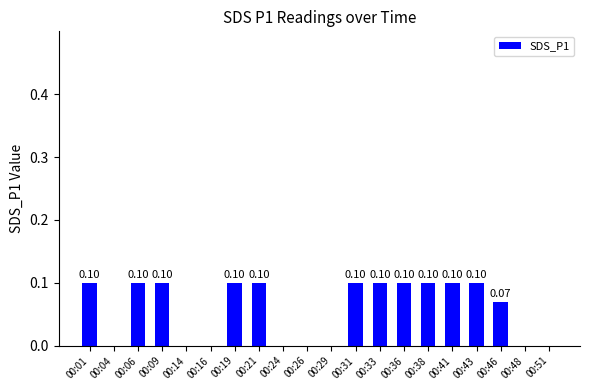

Count the values in the range 0 to 1.

20